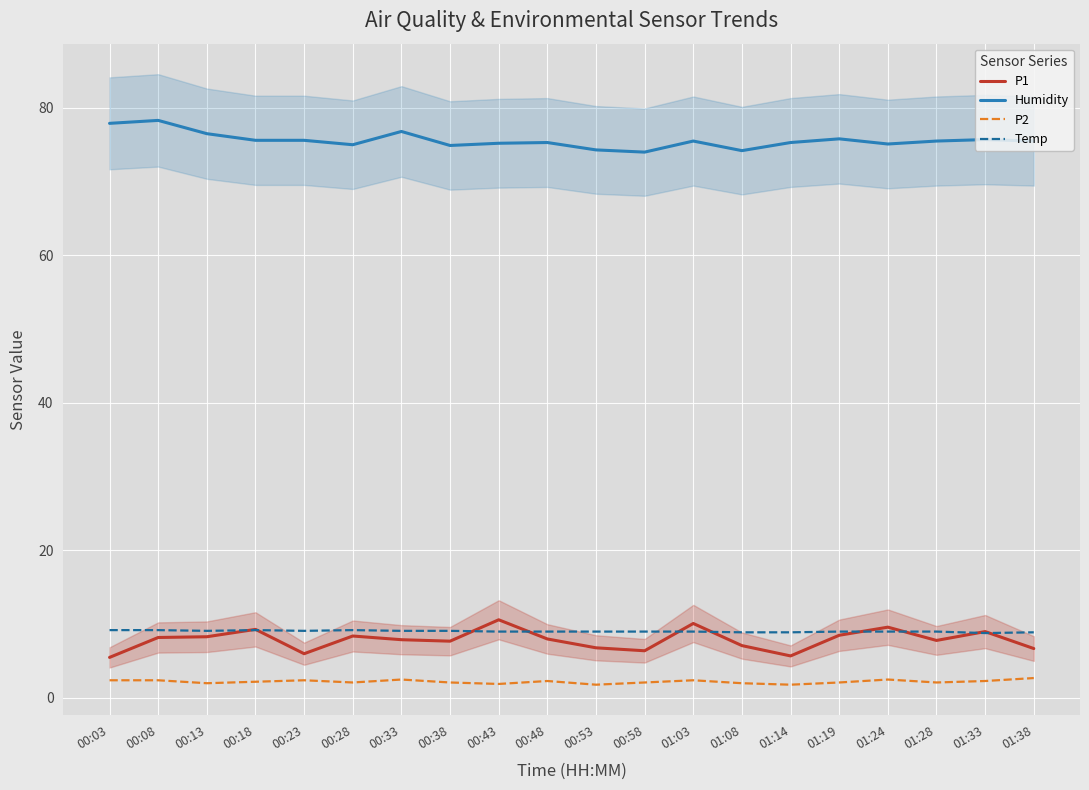

Reading left to right, transcribe all the data shown in this chart.

P1: 5.5	8.2	8.3	9.3	6.0	8.4	7.9	7.7	10.6	8.0	6.8	6.4	10.1	7.1	5.7	8.5	9.6	7.8	9.0	6.7
Humidity: 77.9	78.3	76.5	75.6	75.6	75.0	76.8	74.9	75.2	75.3	74.3	74.0	75.5	74.2	75.3	75.8	75.1	75.5	75.7	75.5
P2: 2.4	2.4	2.0	2.2	2.4	2.1	2.5	2.1	1.9	2.3	1.8	2.1	2.4	2.0	1.8	2.1	2.5	2.1	2.3	2.7
Temp: 9.2	9.2	9.1	9.2	9.1	9.2	9.1	9.1	9.0	9.0	9.0	9.0	9.0	8.9	8.9	9.0	9.0	9.0	8.8	8.9